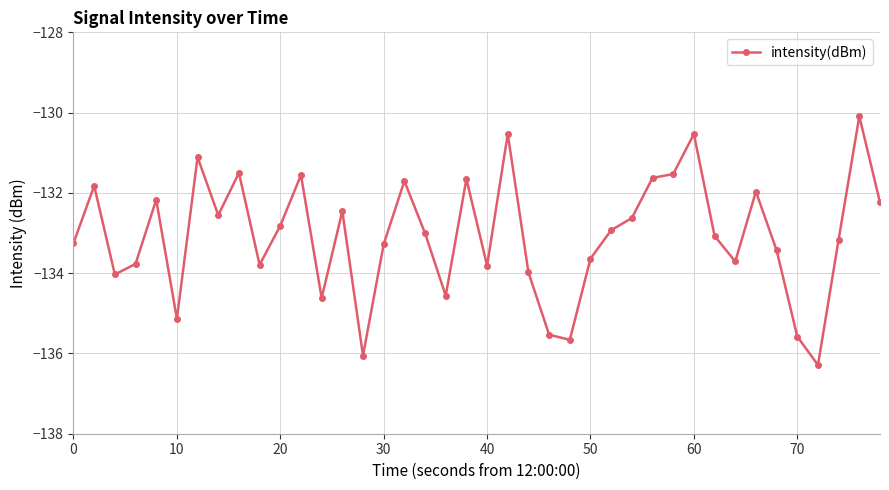

What is the value of the 30th point from the left?

-131.5